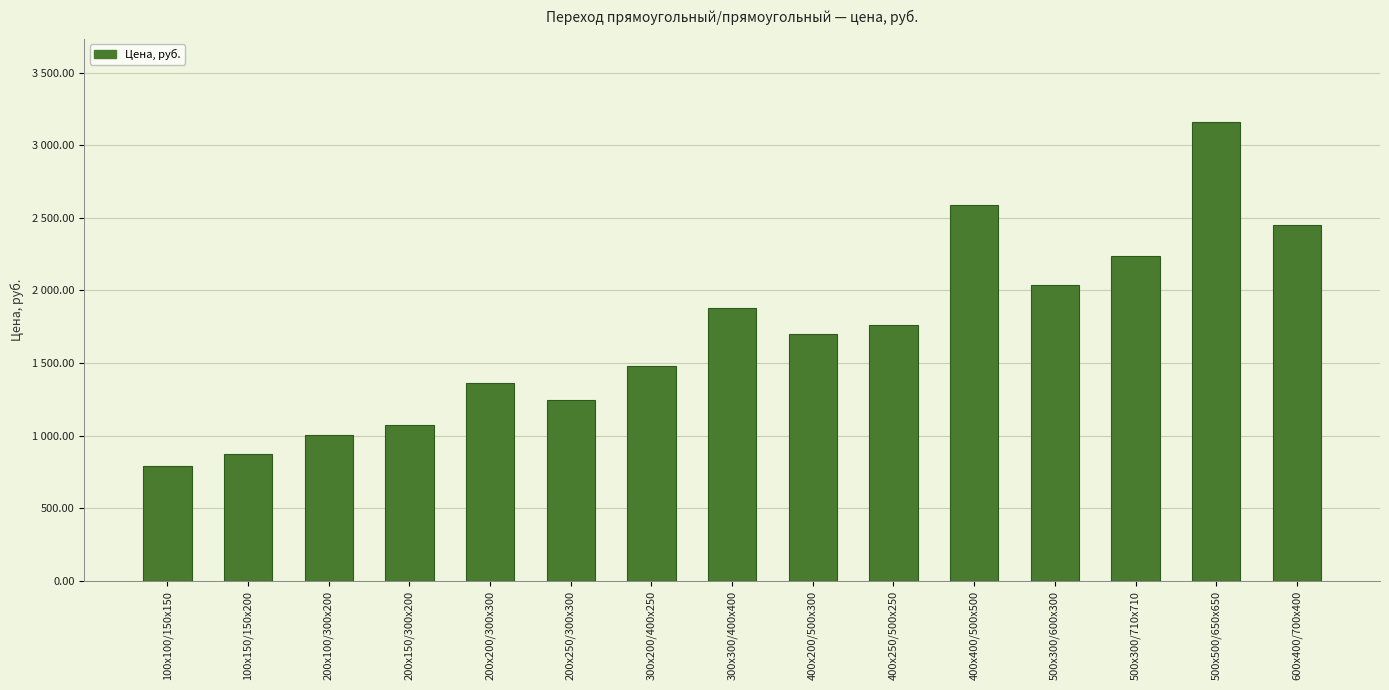

What is the minimum value shown in the chart?

789.5